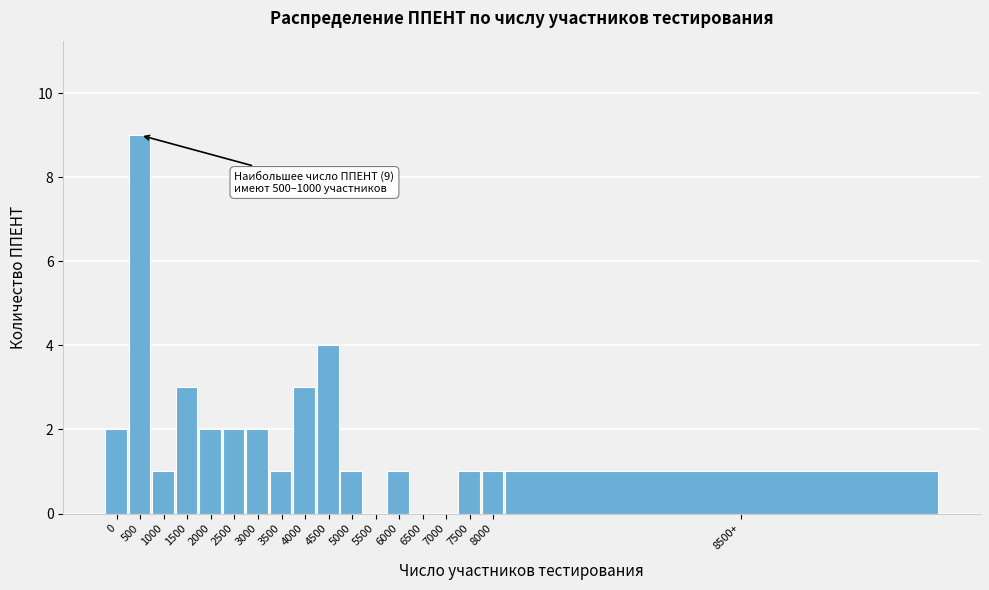

Reading right to left, transcribe all the data shown in this chart.

8500+=1	8000=1	7500=1	7000=0	6500=0	6000=1	5500=0	5000=1	4500=4	4000=3	3500=1	3000=2	2500=2	2000=2	1500=3	1000=1	500=9	0=2